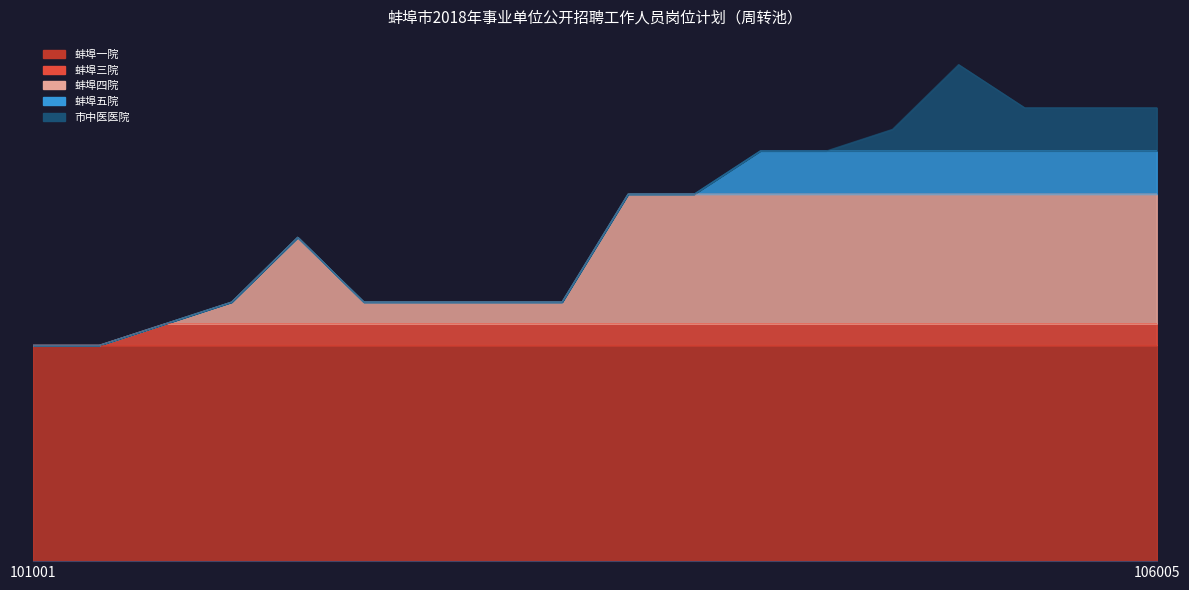

What is the highest value of the 蚌埠一院 series?

10